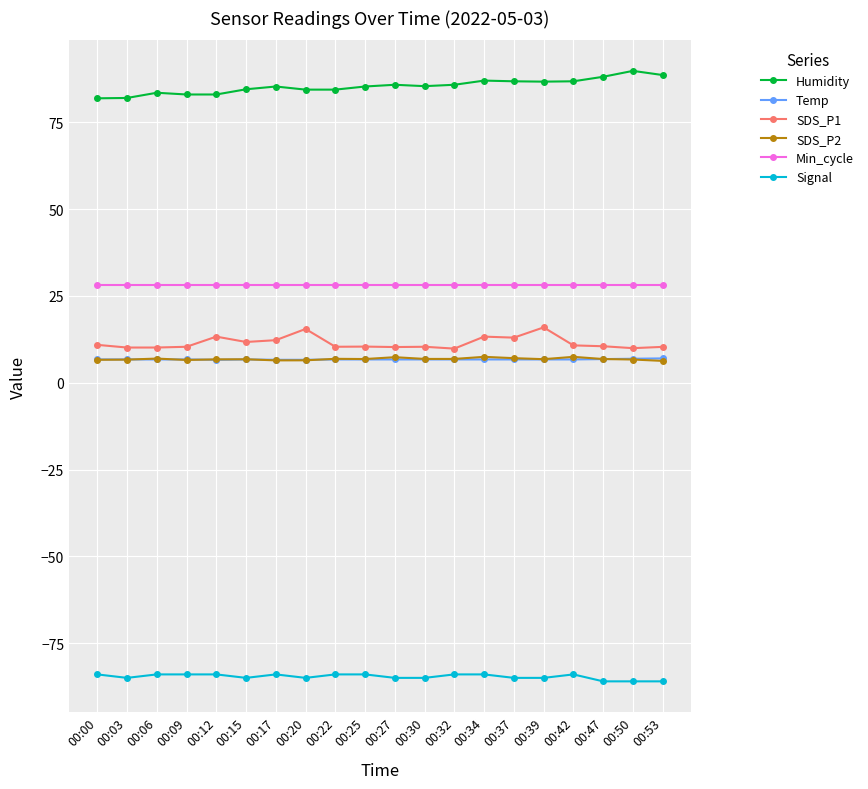

What is the sum of the Min_cycle values at 00:30 and 00:42?

56.0